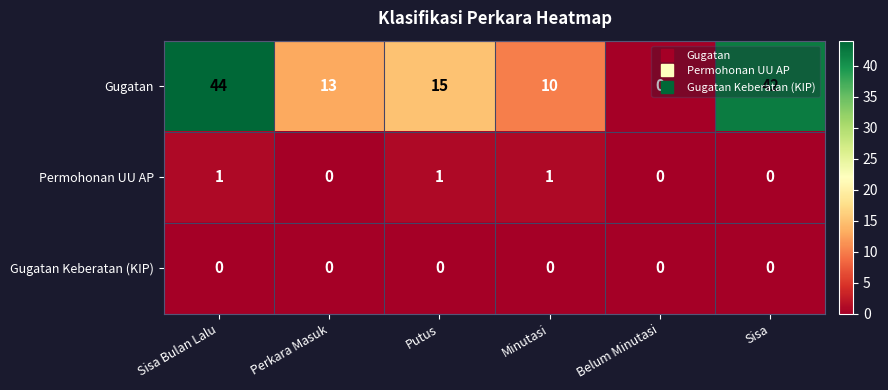

At which label does Gugatan reach its minimum?

Belum Minutasi